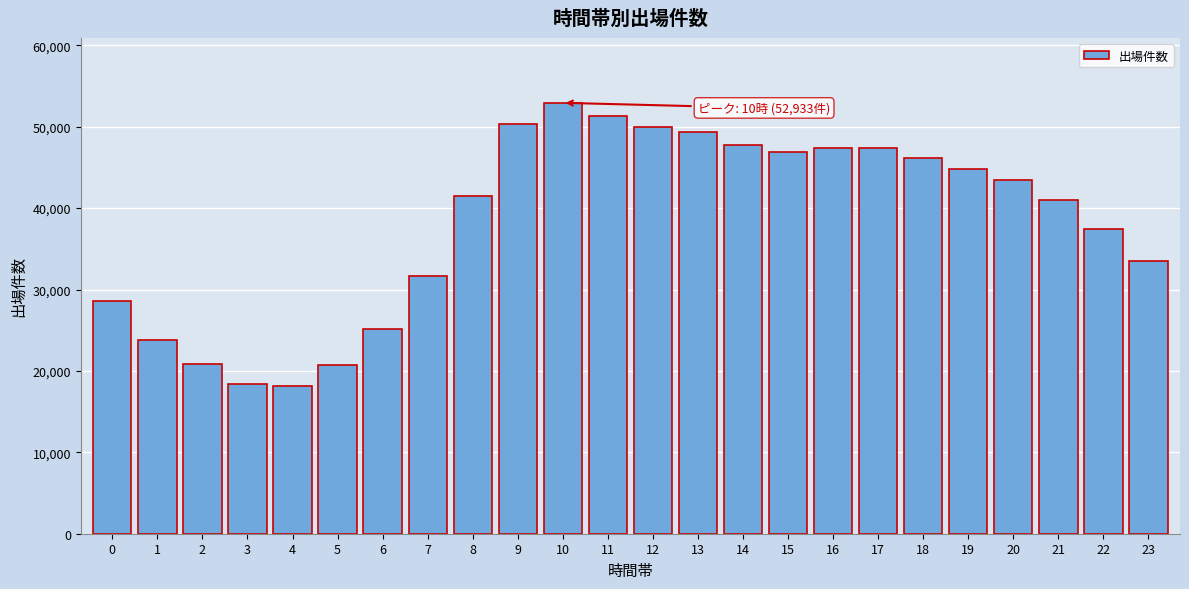

What is the difference between the maximum and minimum values?

34769